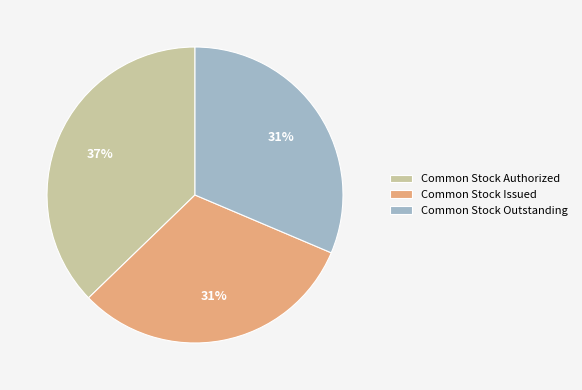

To the nearest percent, what is the difference between the largest and smallest slice percentages?

6%